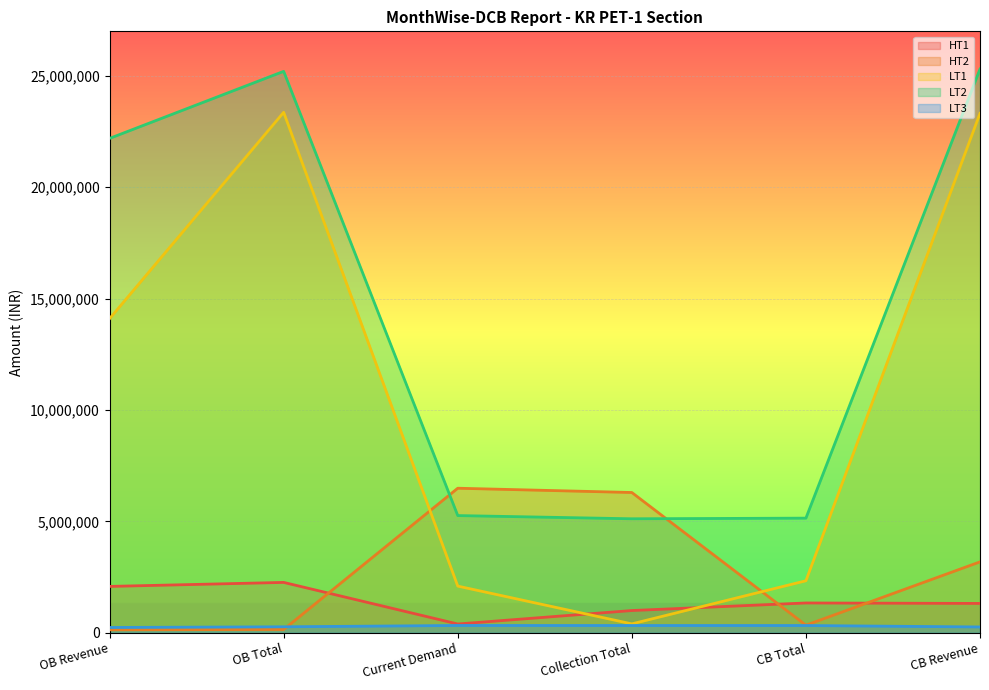

True or false: LT3 has more than 2 interior local peaks.

False